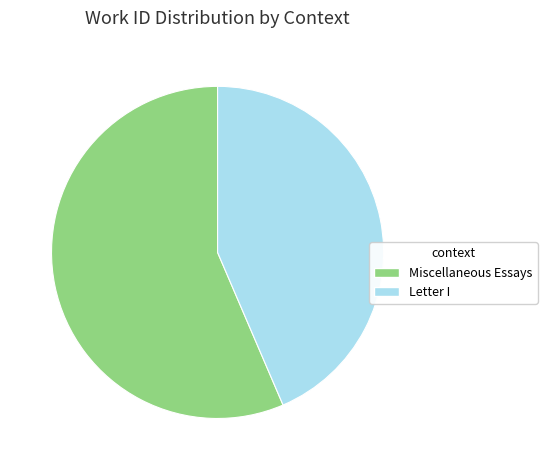

The Letter I slice represents 44% of the pie. True or false?

True